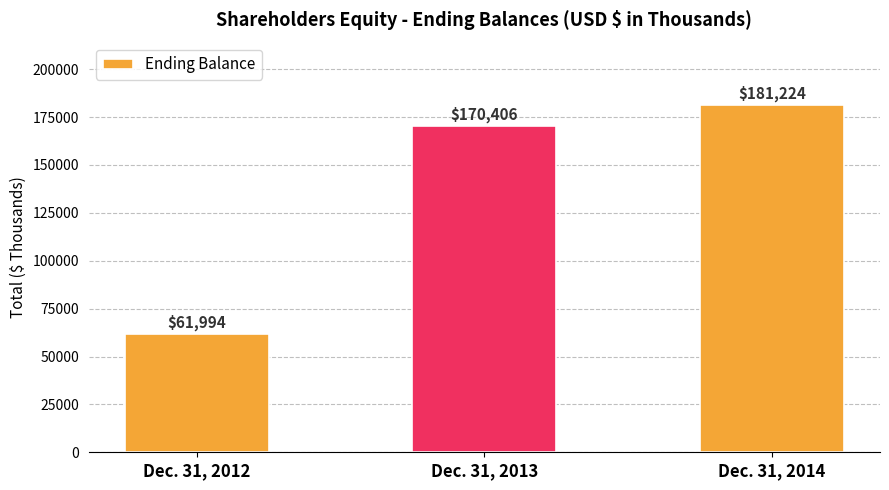

How many bars are there in total?

3